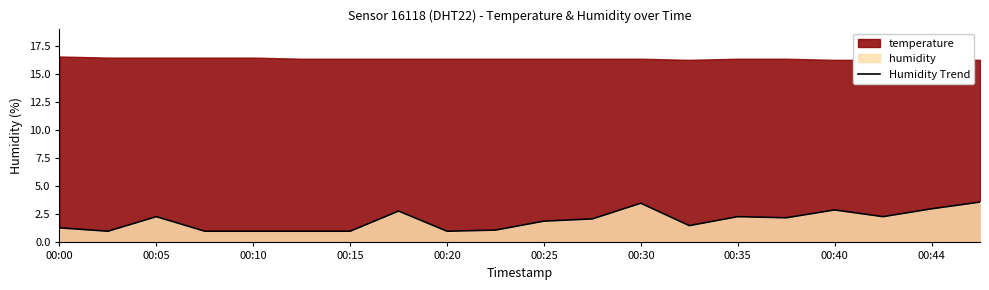

What is the minimum value for Humidity Trend?

1.0